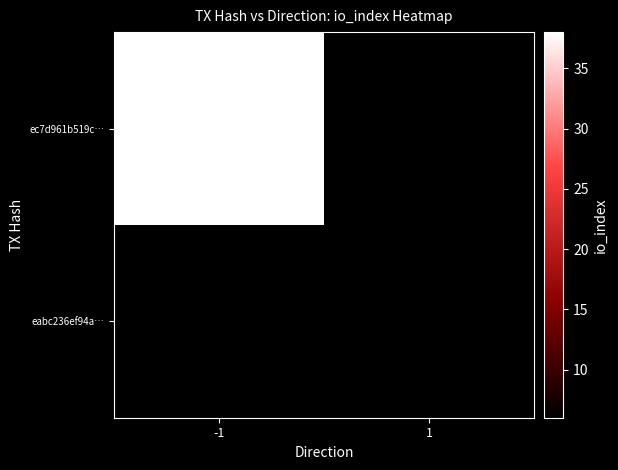

What is the greatest value displayed?

38.0